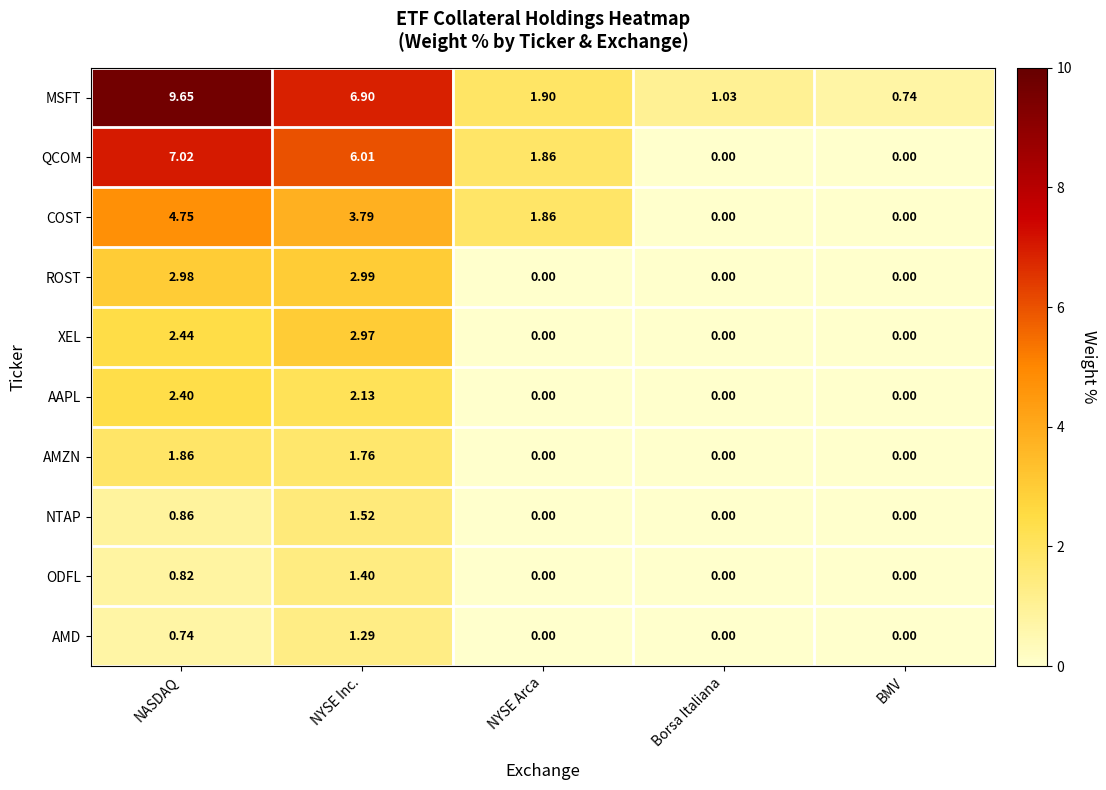

What is the difference between the highest and lowest values at NYSE Arca?

1.9